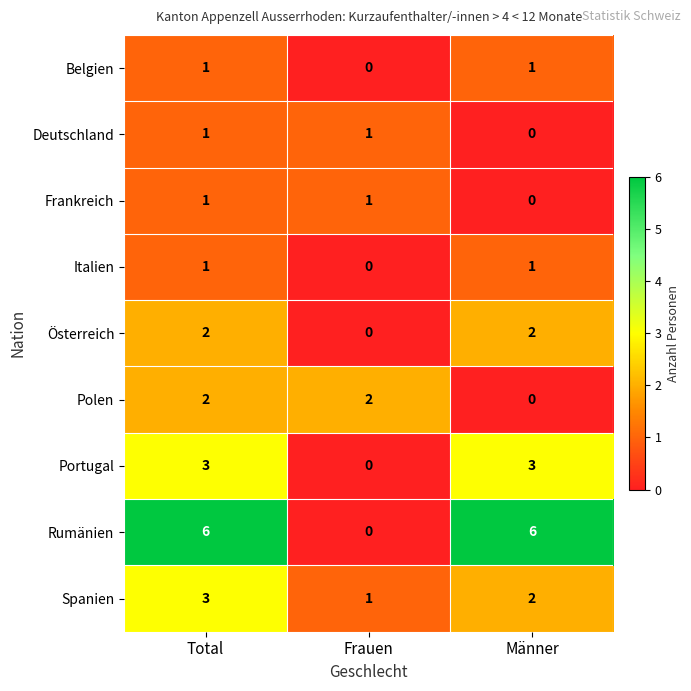

Reading left to right, transcribe all the data shown in this chart.

Belgien: 1	0	1
Deutschland: 1	1	0
Frankreich: 1	1	0
Italien: 1	0	1
Österreich: 2	0	2
Polen: 2	2	0
Portugal: 3	0	3
Rumänien: 6	0	6
Spanien: 3	1	2